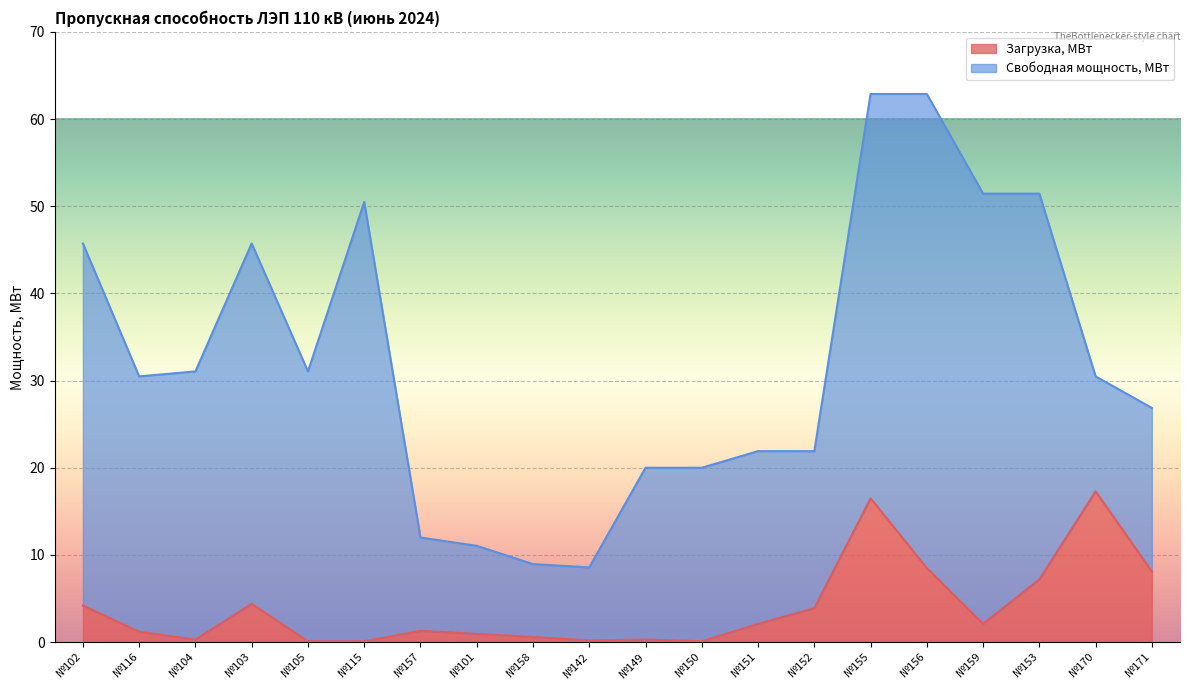

List the labels in order of value, smallest first.

№105, №115, №150, №142, №104, №149, №158, №101, №116, №157, №151, №159, №152, №102, №103, №153, №171, №156, №155, №170